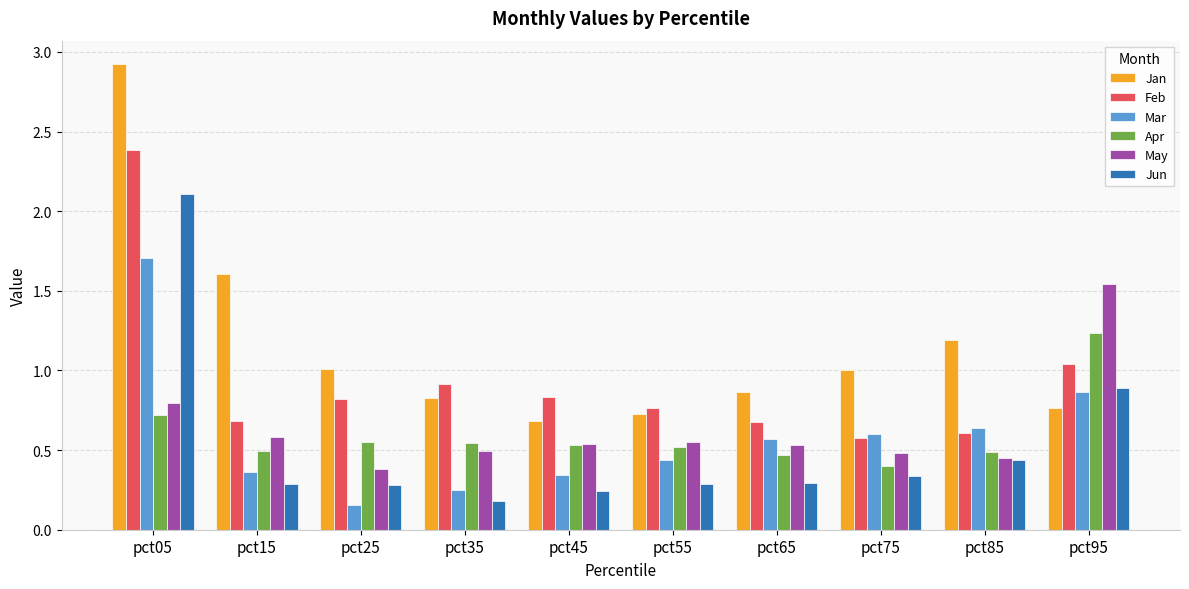

The value of Apr at pct95 is 1.2. True or false?

True